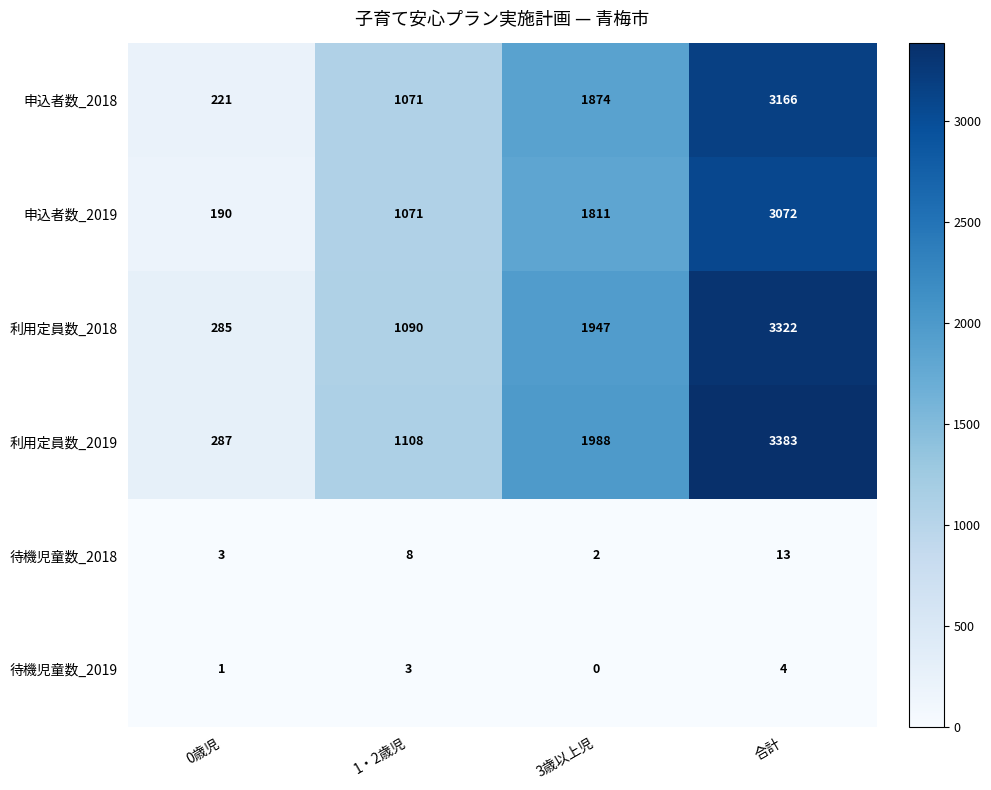

At how many categories does at least one series exceed 3301?

1